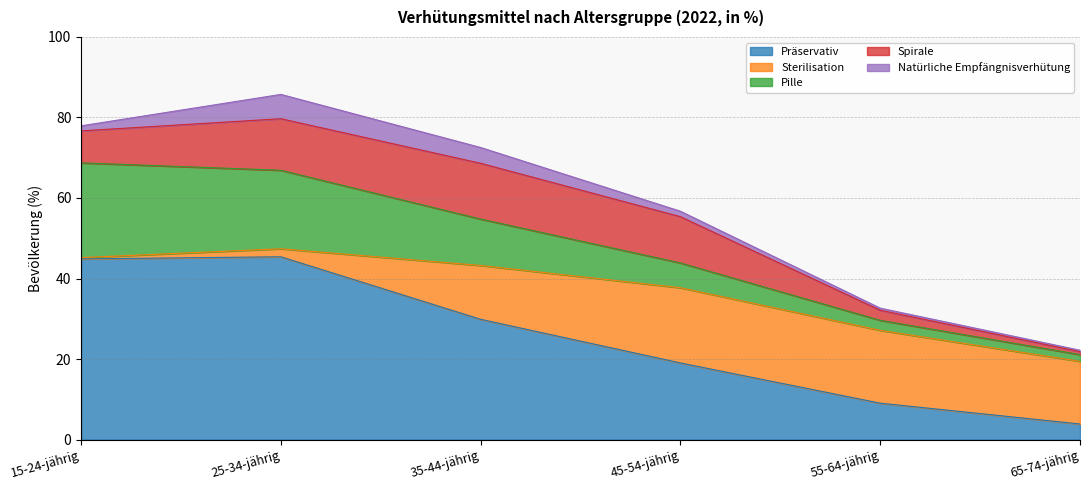

How many data points in Natürliche Empfängnisverhütung are above 1?

4